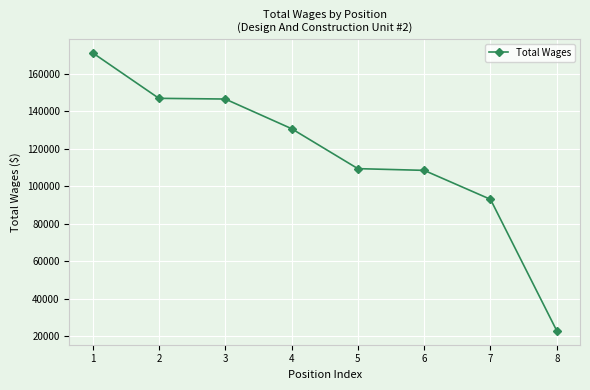

What is the change in value from 3 to 6?

-38023